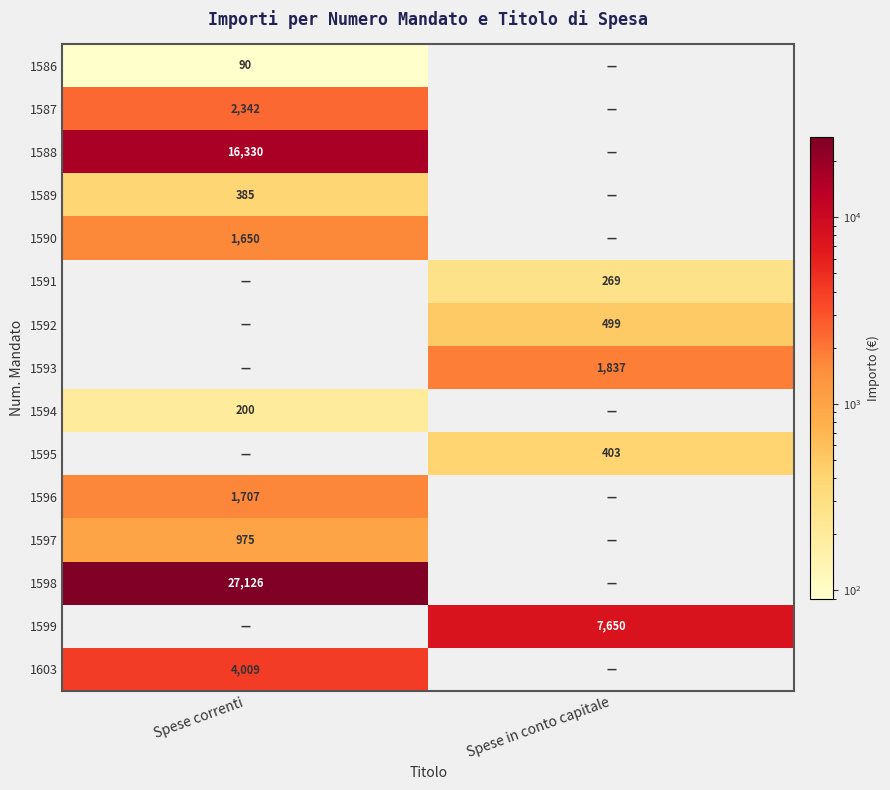

True or false: 1599 has a value of 7650 at Spese in conto capitale.

True